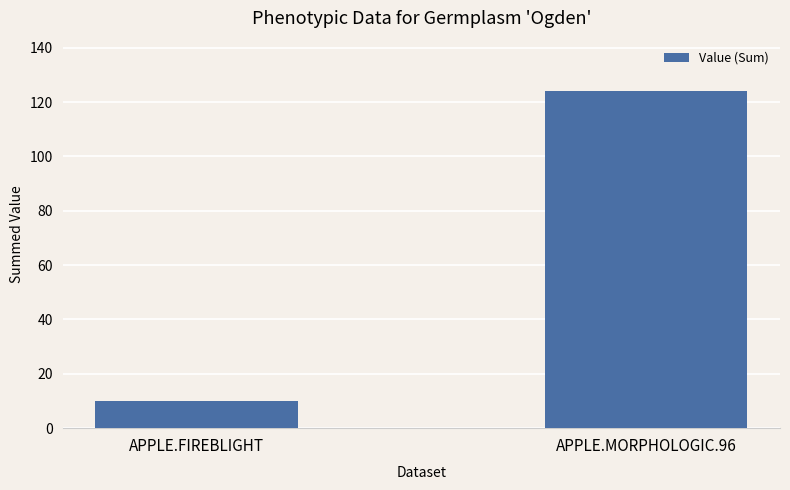

What position from the left is APPLE.MORPHOLOGIC.96?

2